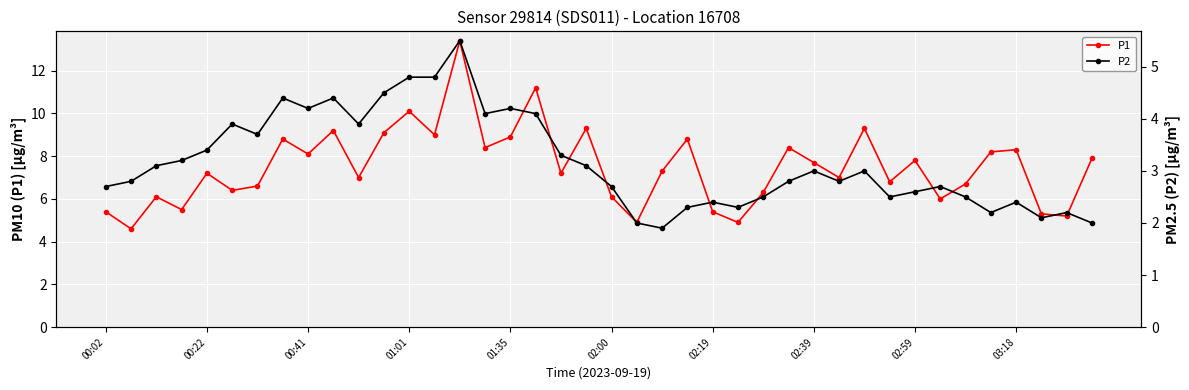

What is the highest value of the P1 series?

13.4